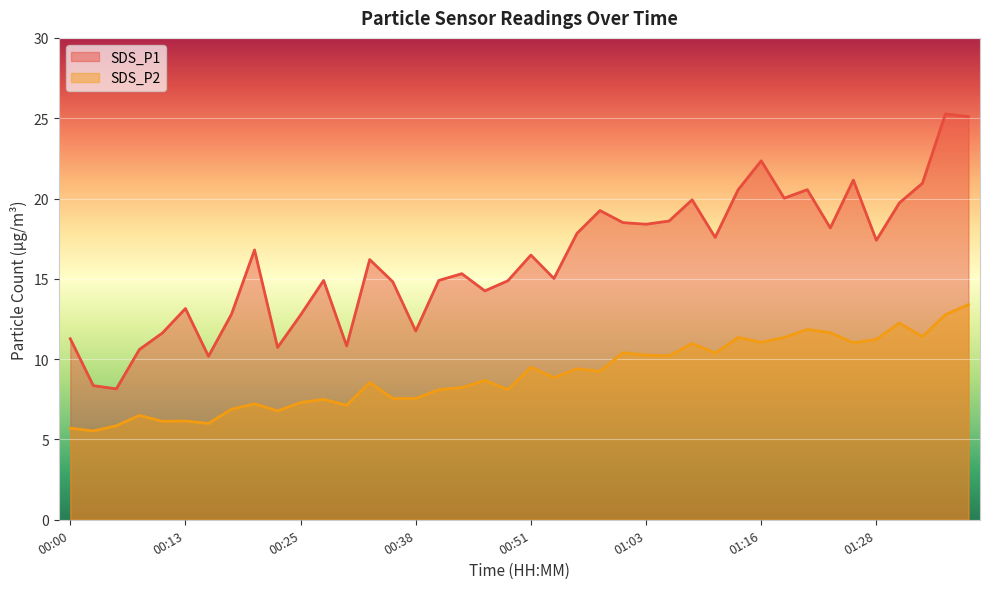

List the series in order of their overall mean, highest first.

SDS_P1, SDS_P2